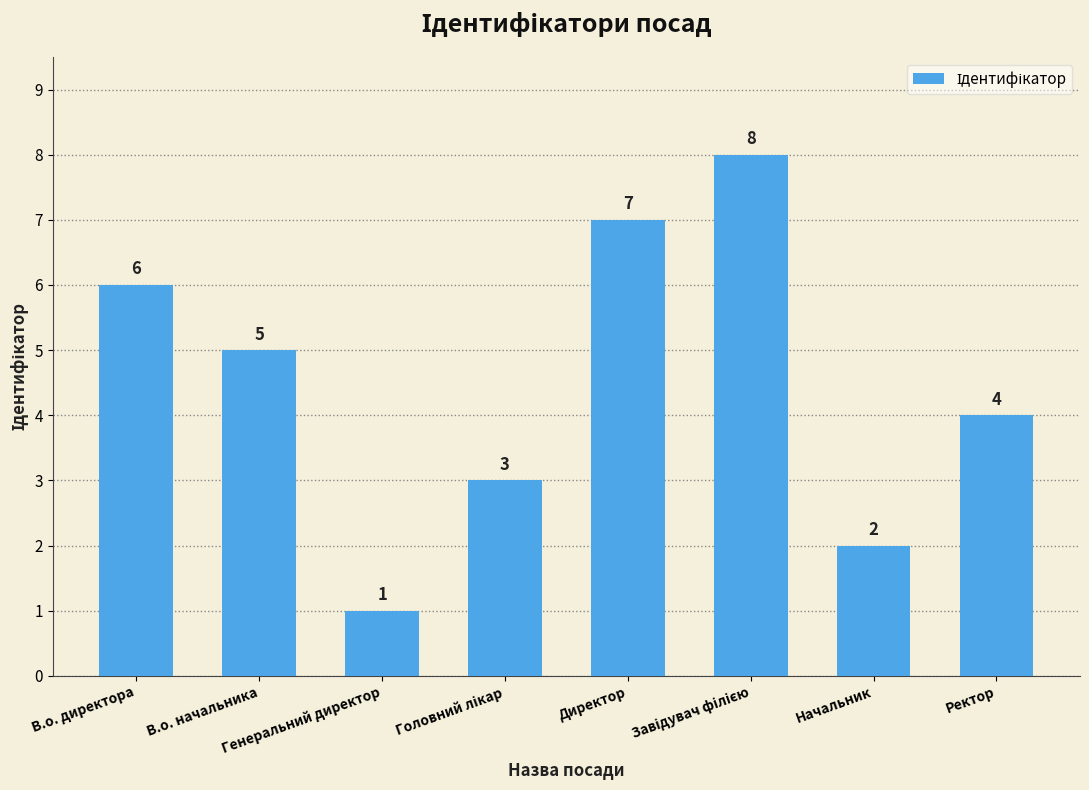

Count the number of data series in this chart.

1